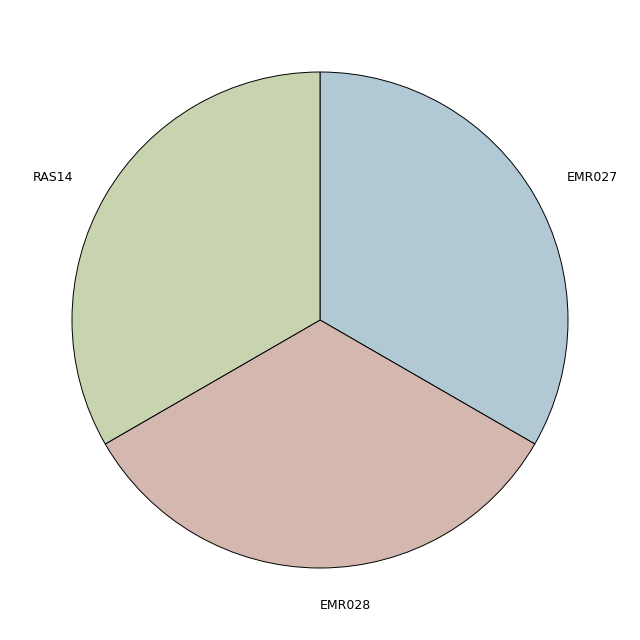

Is RAS14 the majority of the pie?

No